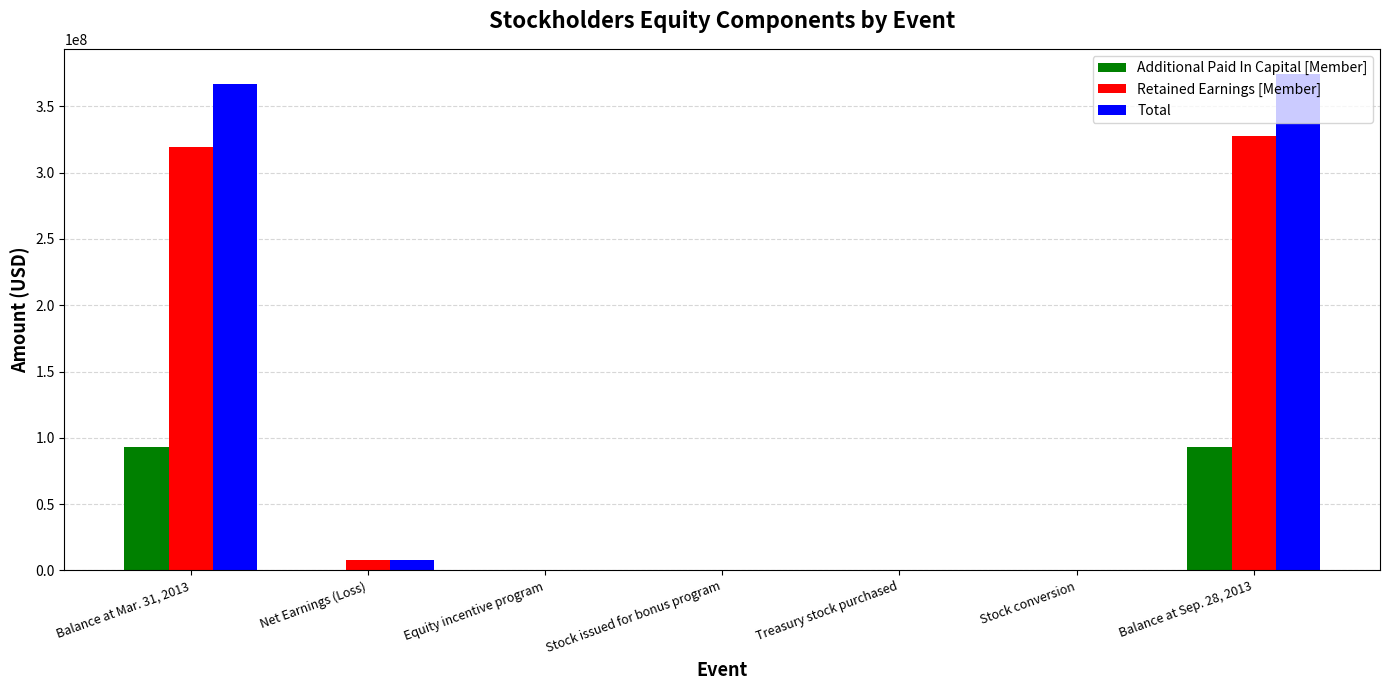

What is the sum of all Retained Earnings [Member] values?

654832000